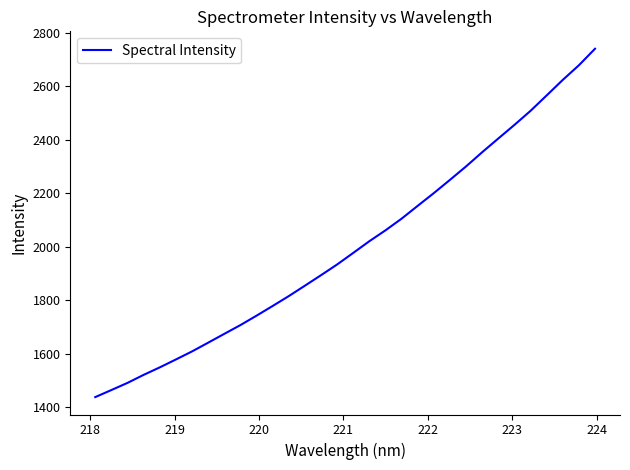

What is the smallest value displayed?

1438.5